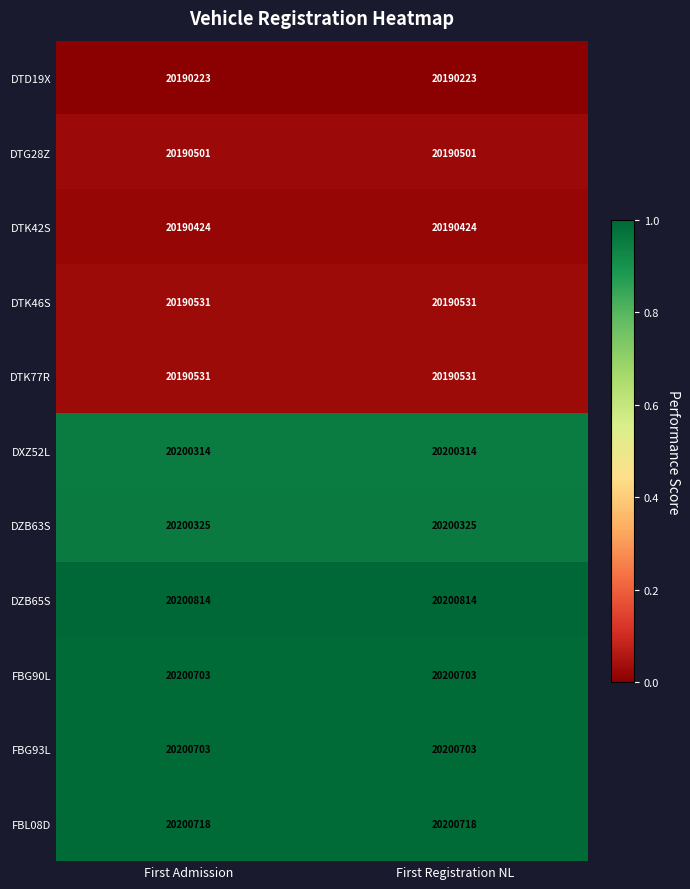

The value of DZB63S at First Admission is 20200325. True or false?

True